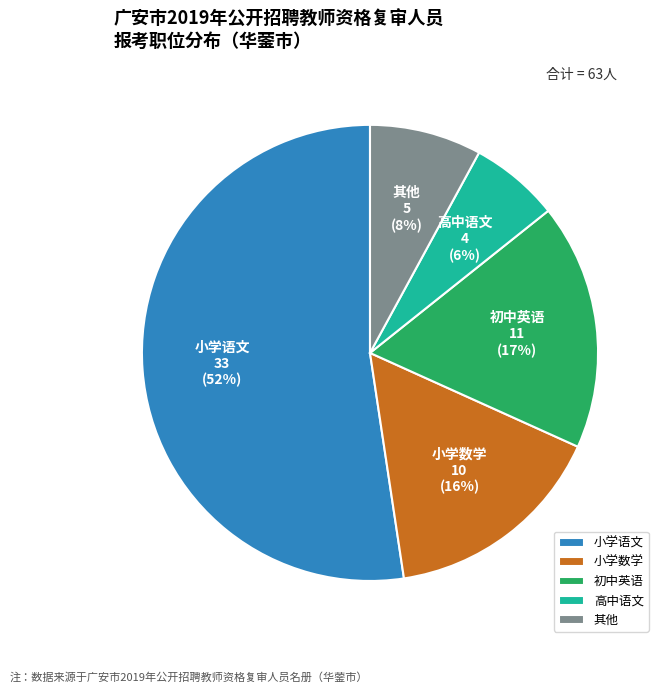

How many slices are in this pie chart?

5